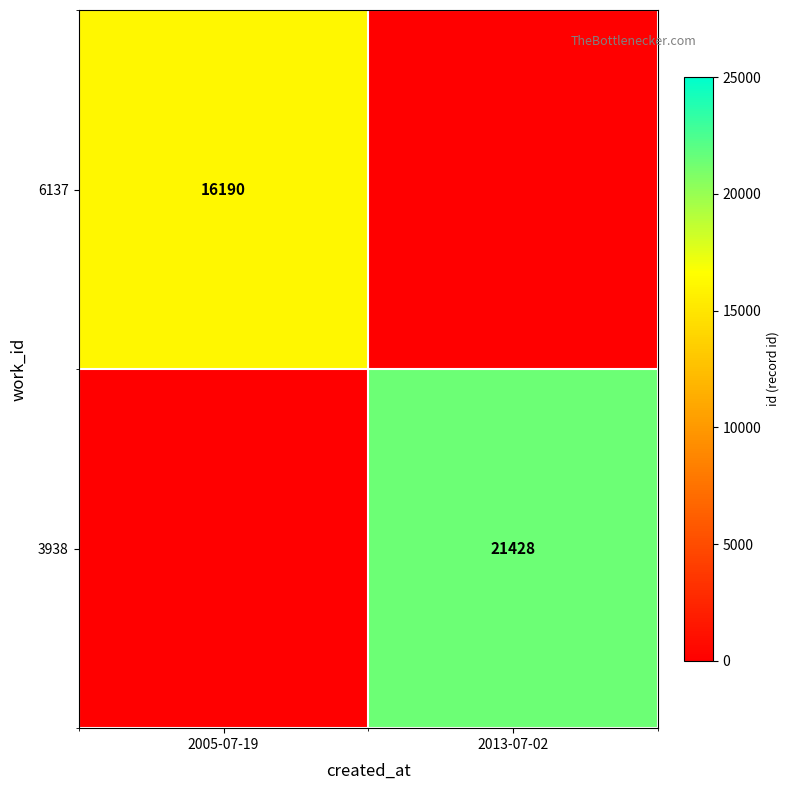

Is the value of 3938 at 2013-07-02 greater than the value of 6137 at 2005-07-19?

Yes